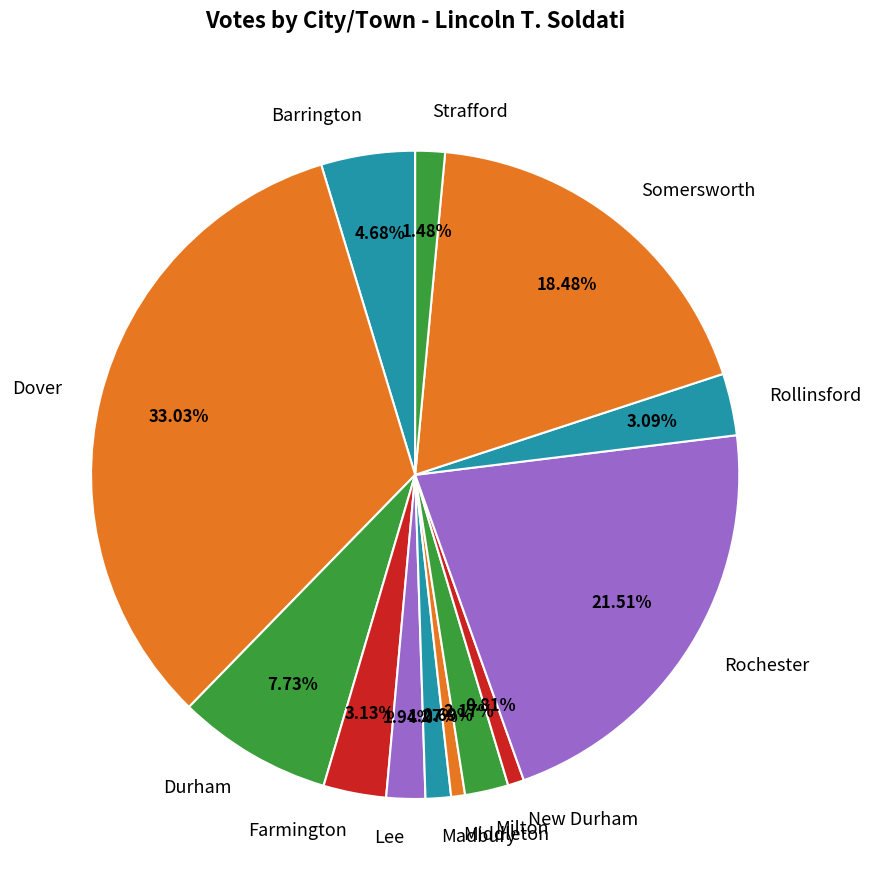

Approximately how many times larger is the value at Strafford compared to Milton?

0.7